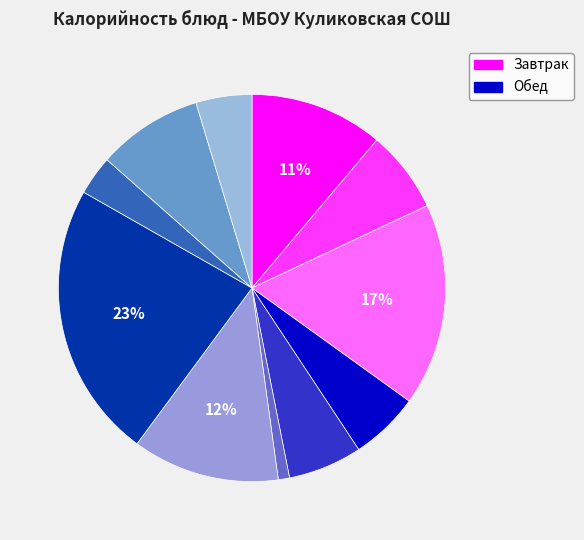

Count the number of slices in the pie.

11